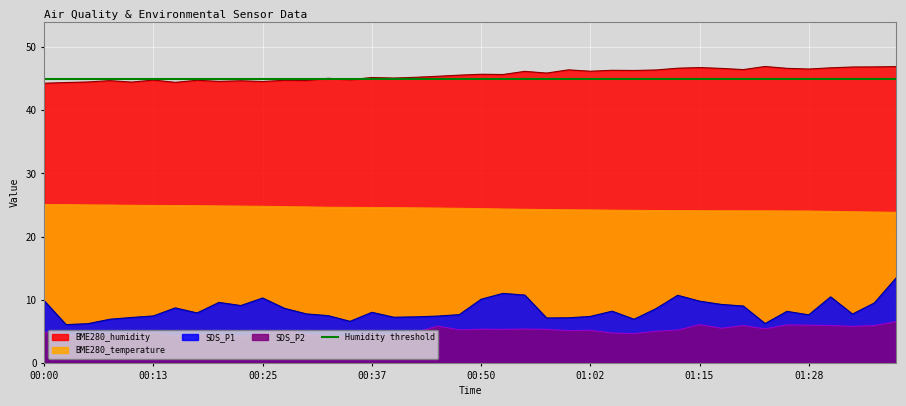

What is the average value of the SDS_P2 series?

5.1